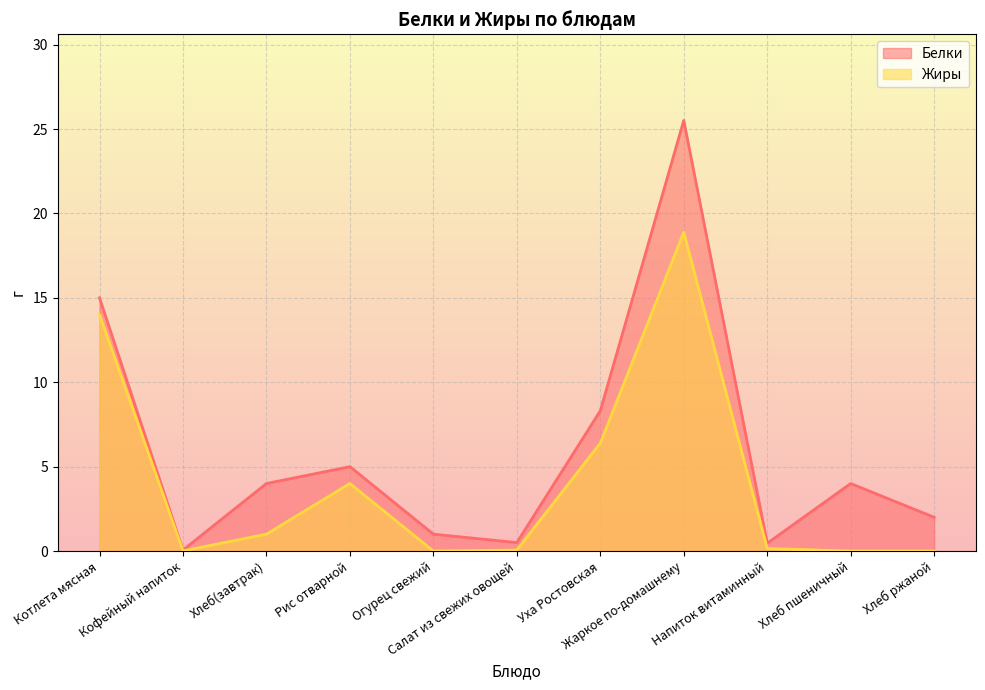

Which series has the widest spread of values?

Белки